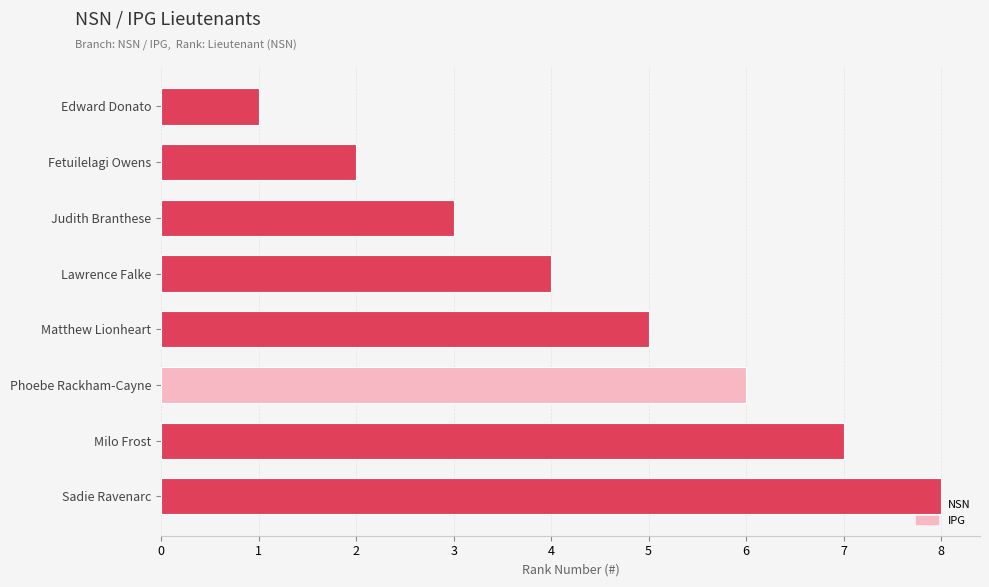

What is the sum of all values?

36